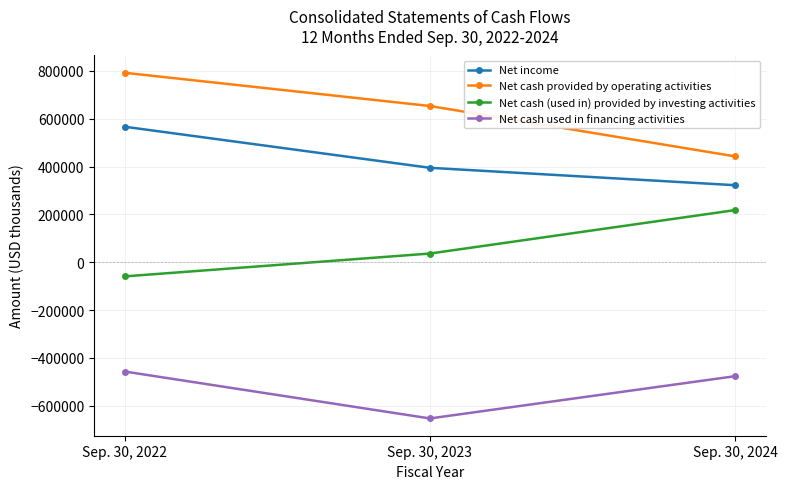

What is the value of the Net cash (used in) provided by investing activities point at the 3rd from the left?

218116